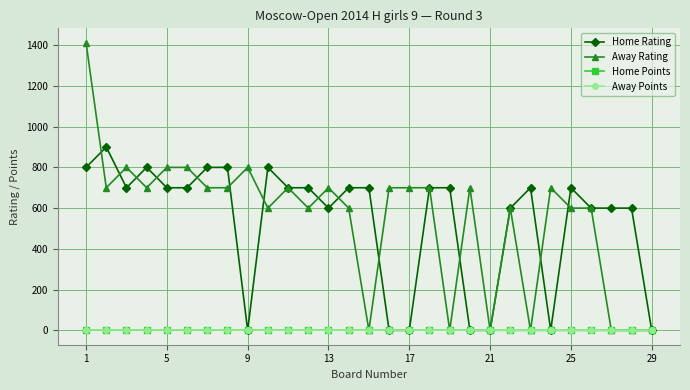

At how many categories does at least one series exceed 507?

27